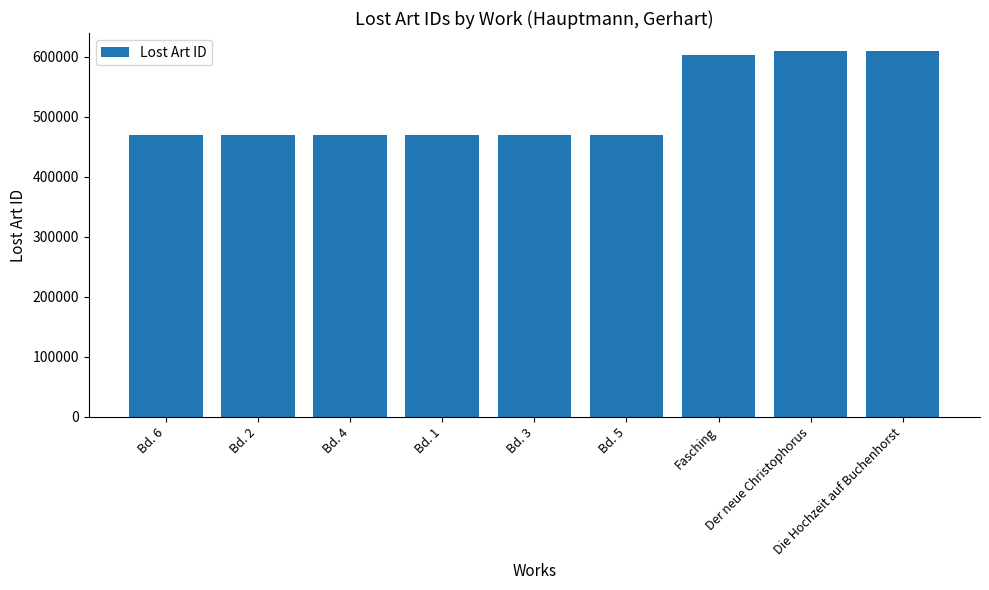

What is the minimum value shown in the chart?

470383